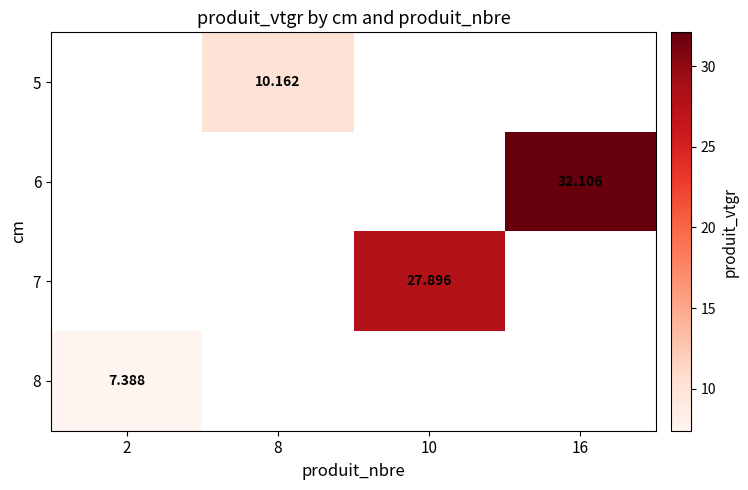

How many data points in 7 are above 27?

1